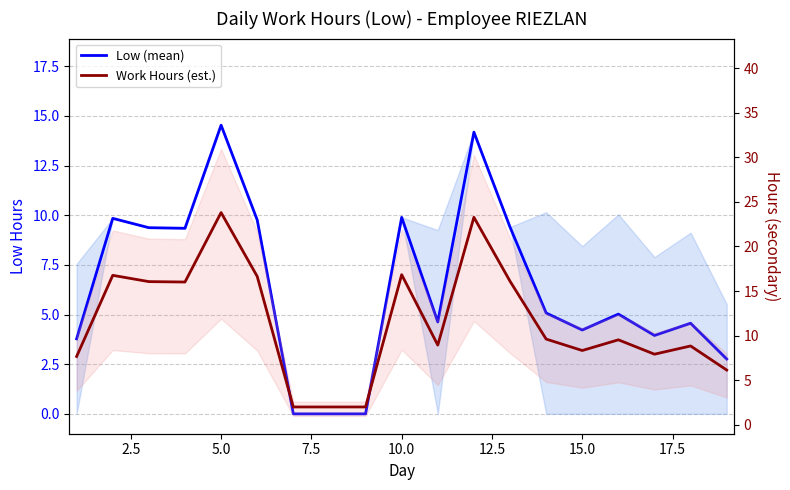

Is this an area chart (filled region under the line)?

No